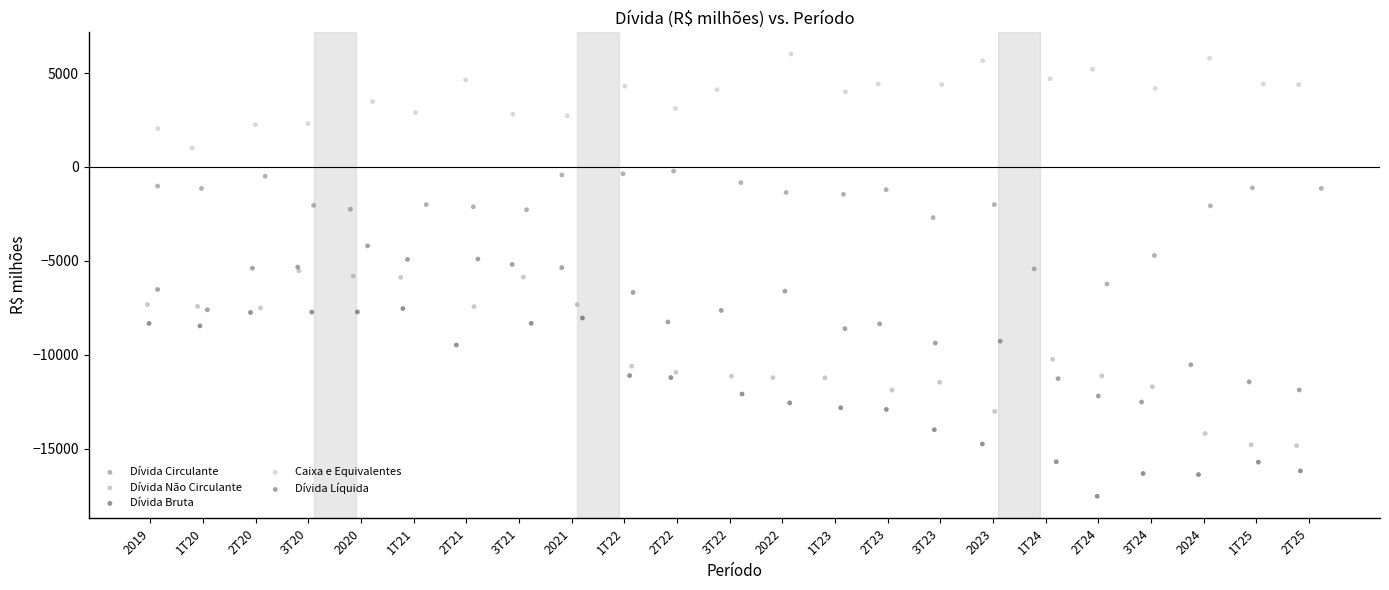

Which series reaches the maximum Y coordinate?

Caixa e Equivalentes